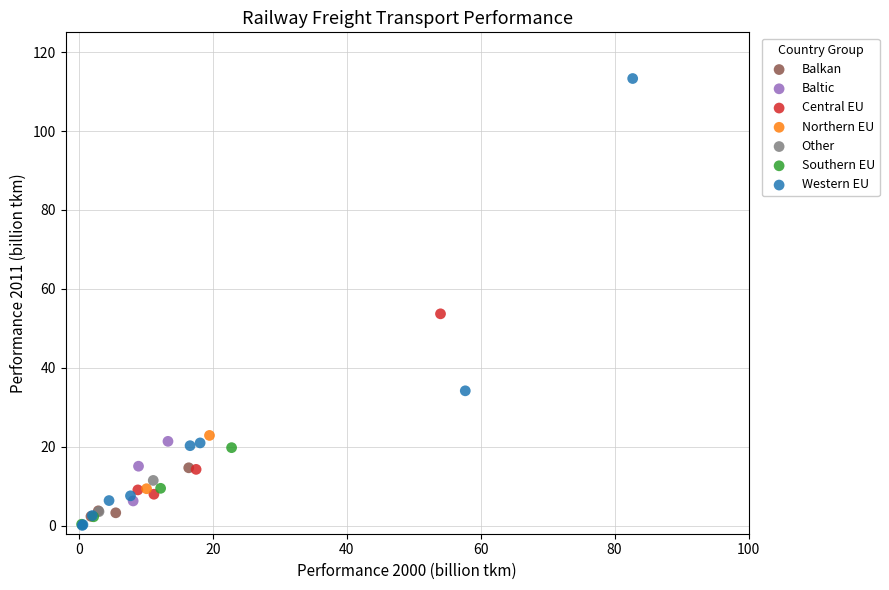

Which series has the largest Y range (max minus min)?

Western EU